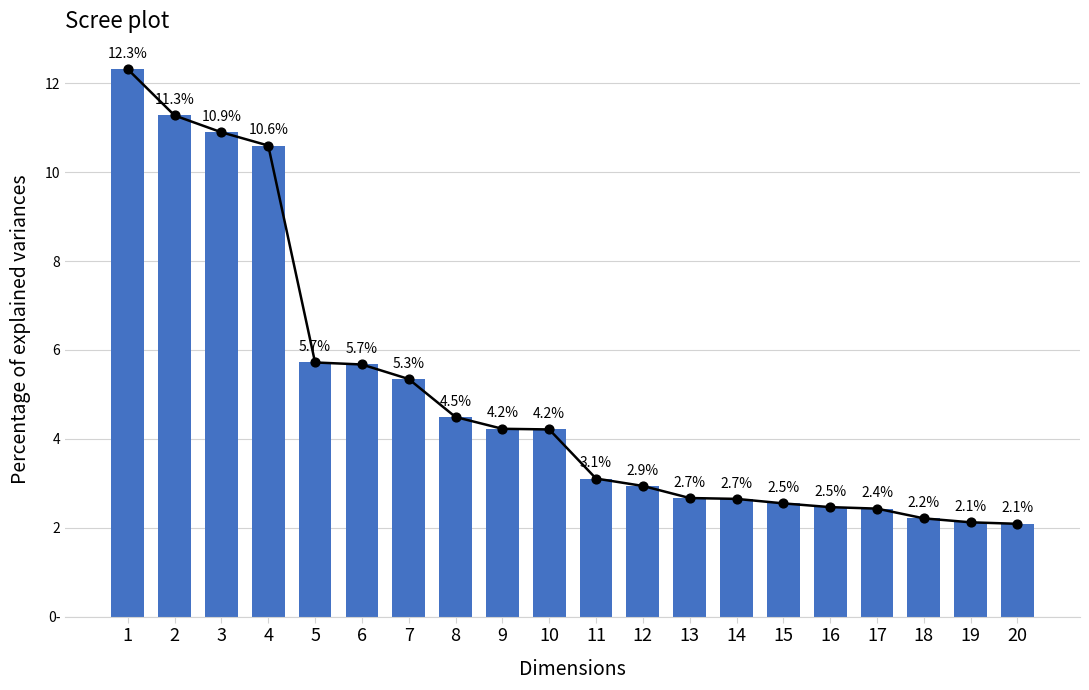

What is the ratio of the value at 8 to the value at 7?

0.8